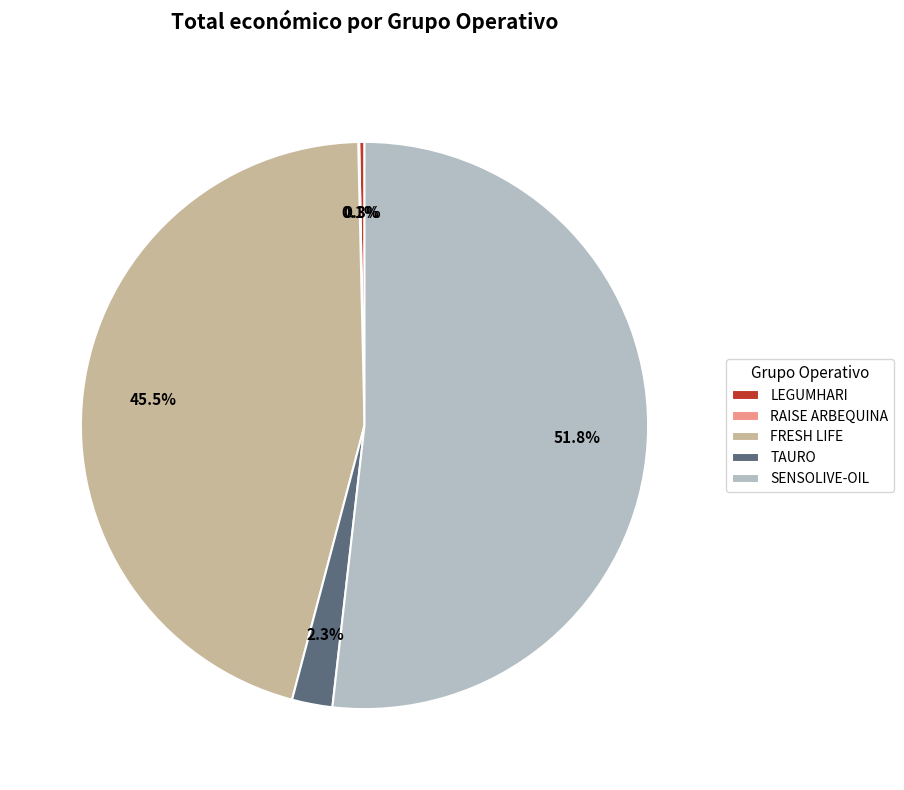

Combined, what portion of the pie is FRESH LIFE and LEGUMHARI?

45.8%